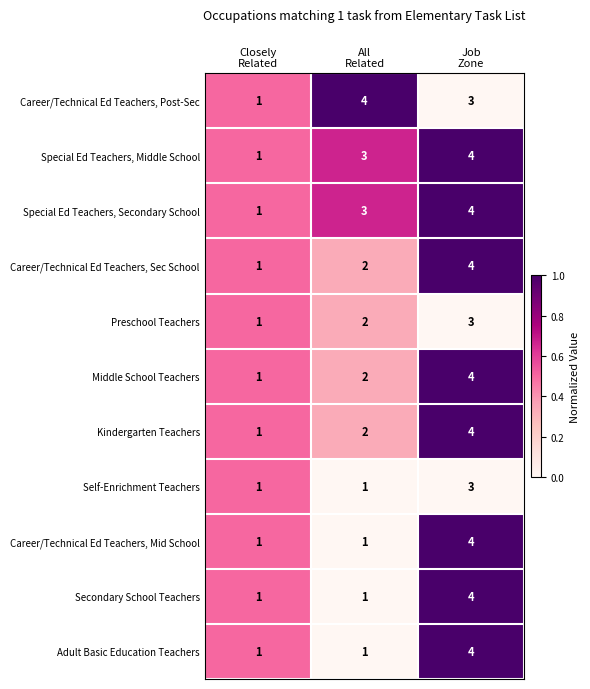

What is the sum of all Career/Technical Ed Teachers, Sec School values?

7